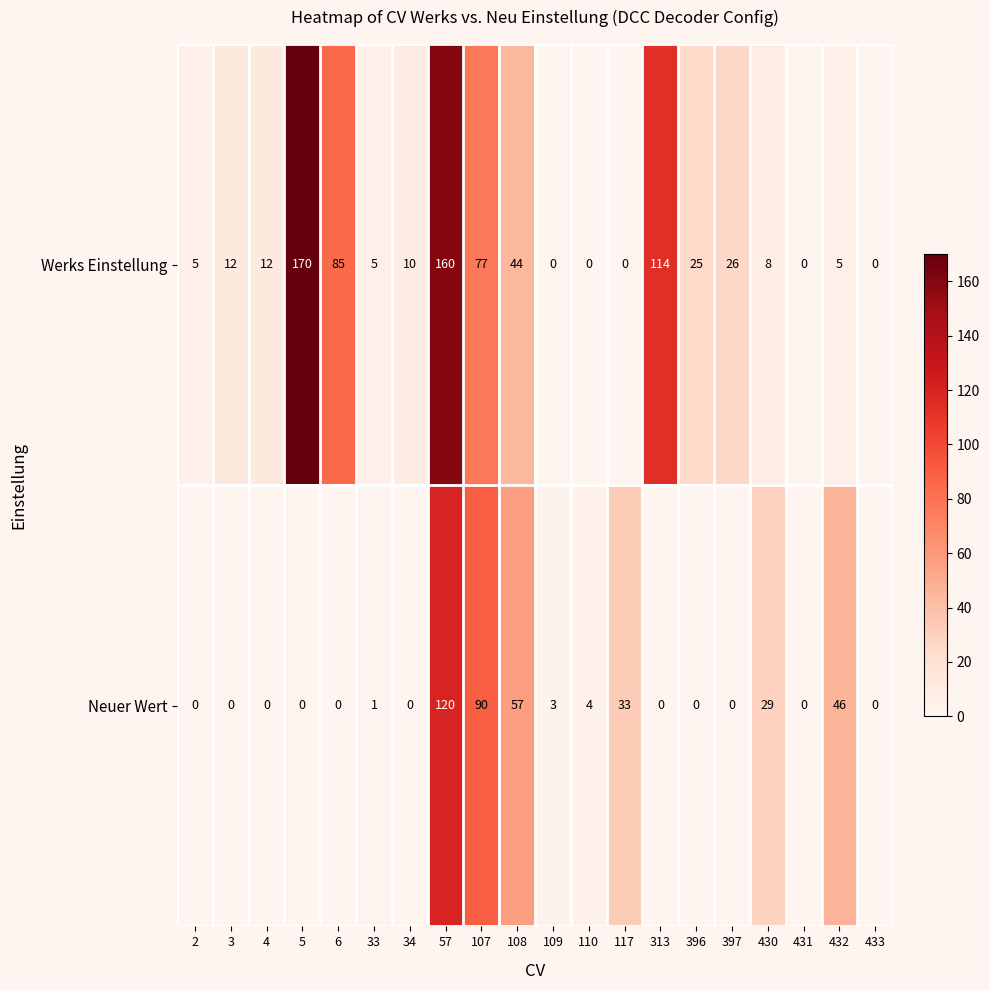

What is the difference between the second highest and minimum values in the Neuer Wert series?

90